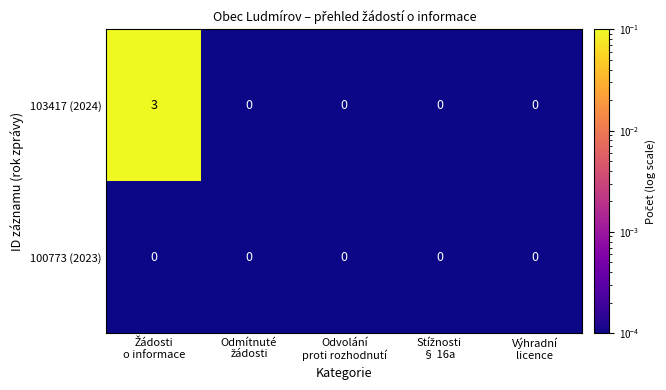

Which series has the largest total across all categories?

103417 (2024)